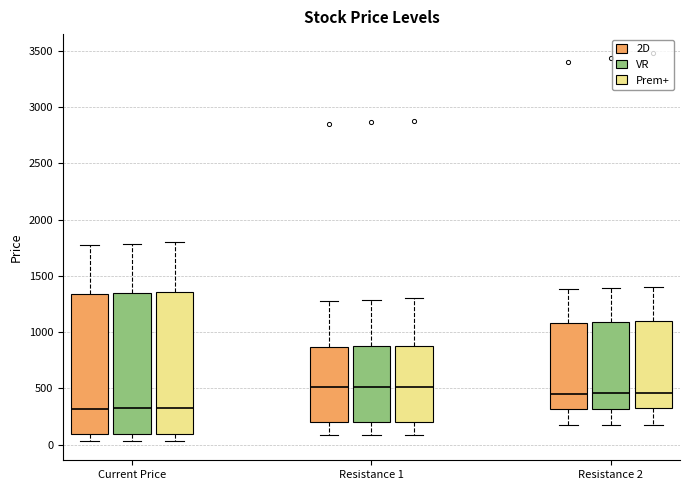

Where is the upper edge of the box for Current Price (2D) on the y-axis? The values are not printed on the chart, so give them approximately, as read against the axis.

1350